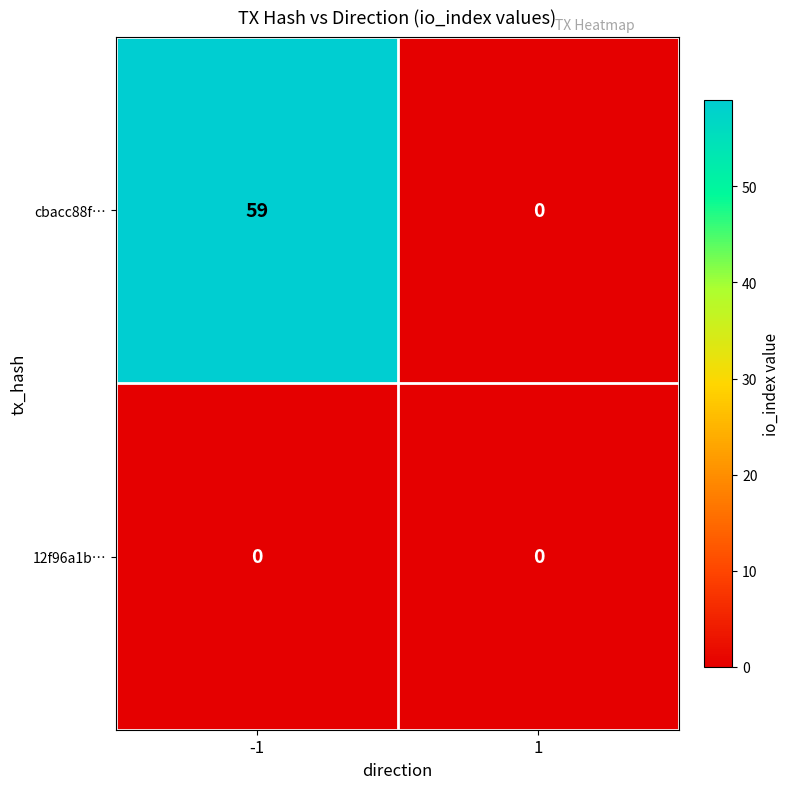

List the series in order of their peak value, lowest first.

12f96a1b…, cbacc88f…